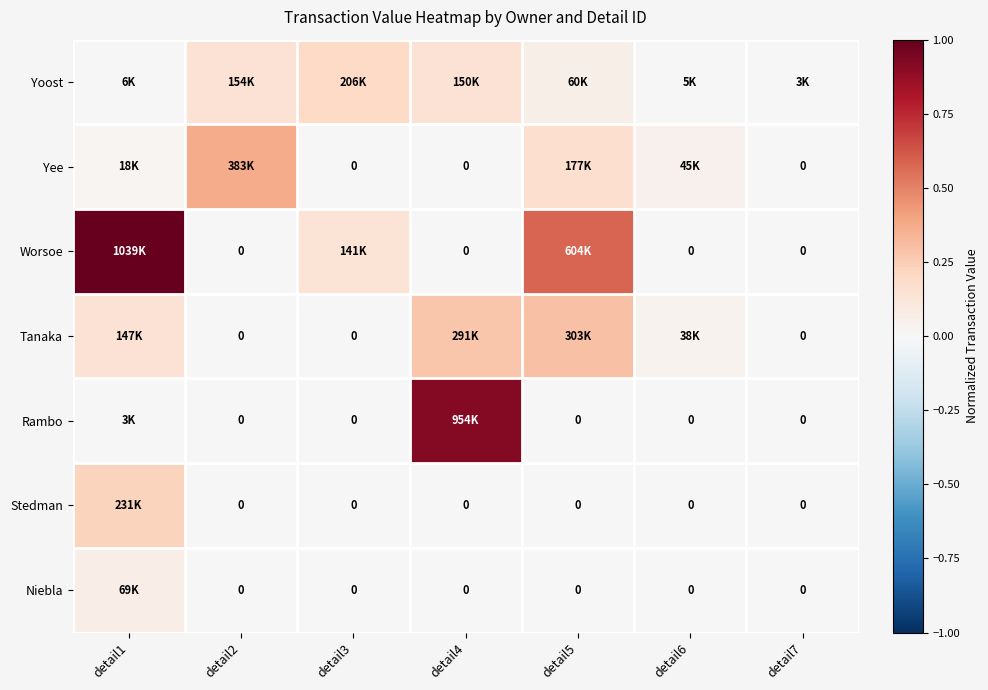

What is the difference between the maximum and second lowest values in the Yoost series?

0.2